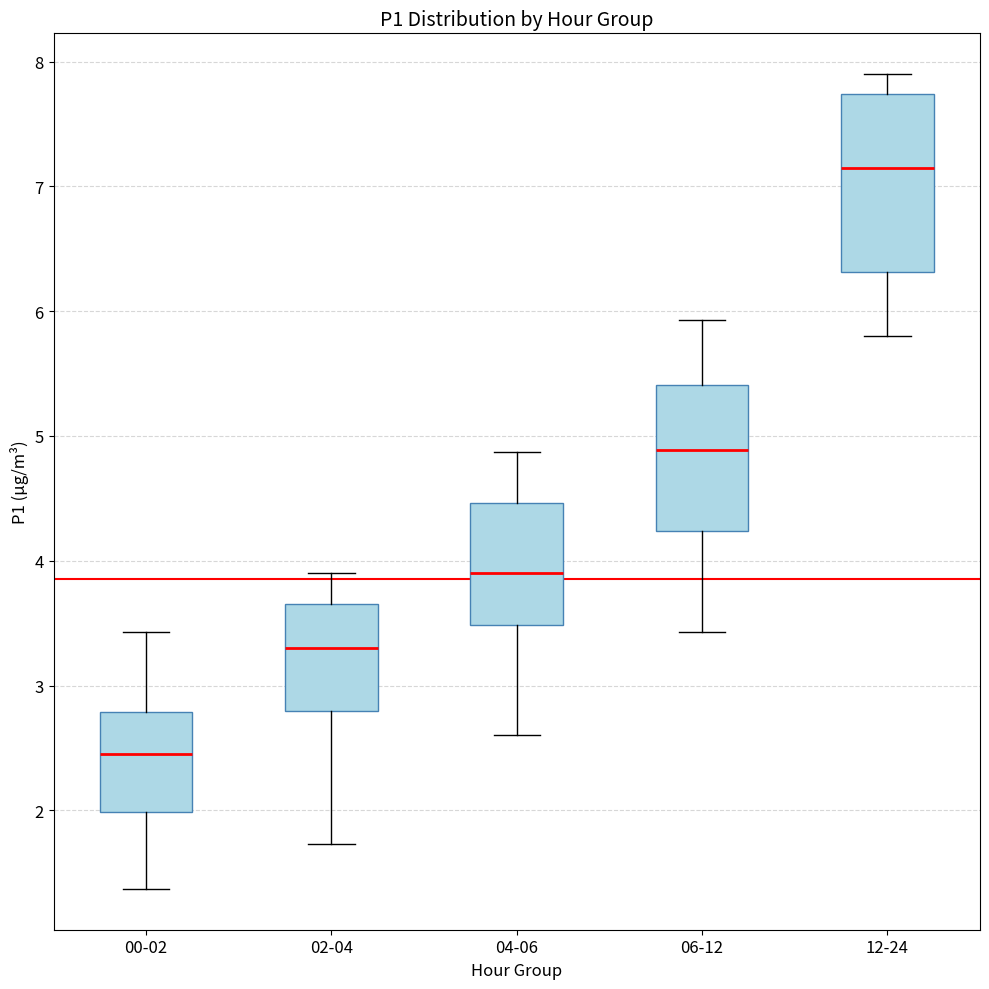

Where does the lower whisker of the box for 06-12 end on the y-axis? The values are not printed on the chart, so give them approximately, as read against the axis.

3.4